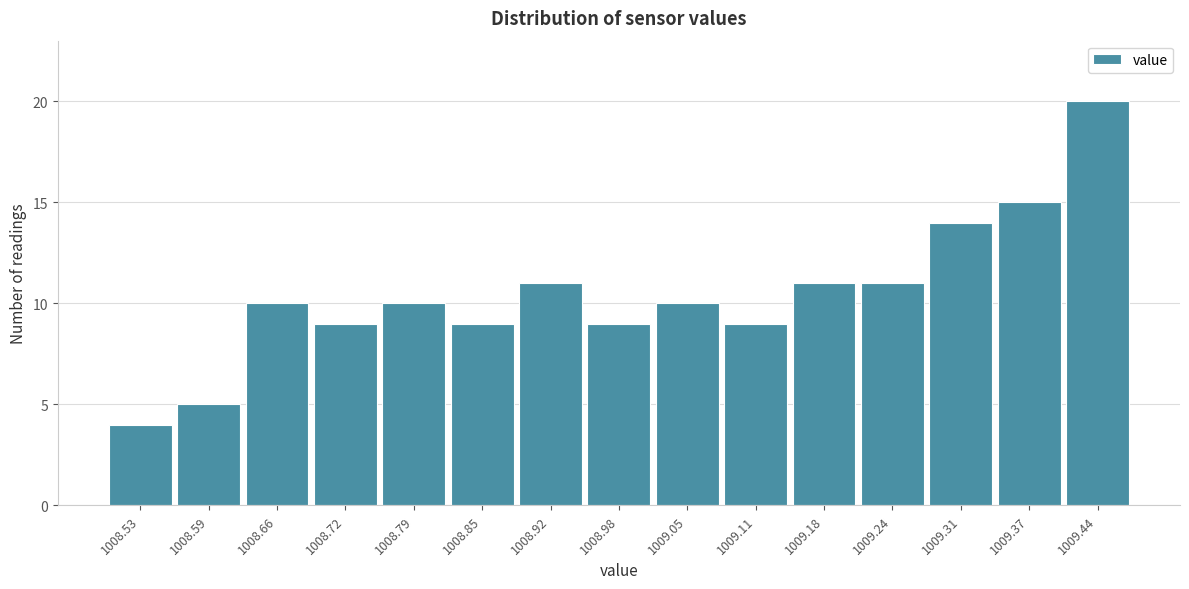

Reading left to right, transcribe all the data shown in this chart.

1008.53=4	1008.59=5	1008.66=10	1008.72=9	1008.79=10	1008.85=9	1008.92=11	1008.98=9	1009.05=10	1009.11=9	1009.18=11	1009.24=11	1009.31=14	1009.37=15	1009.44=20